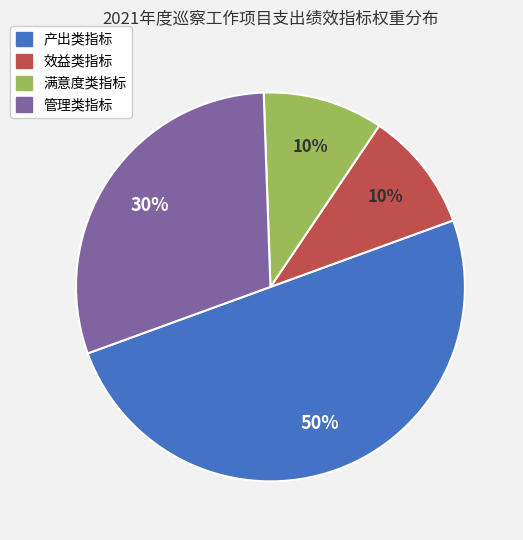

To the nearest percent, what percentage of the pie is 产出类指标?

50%